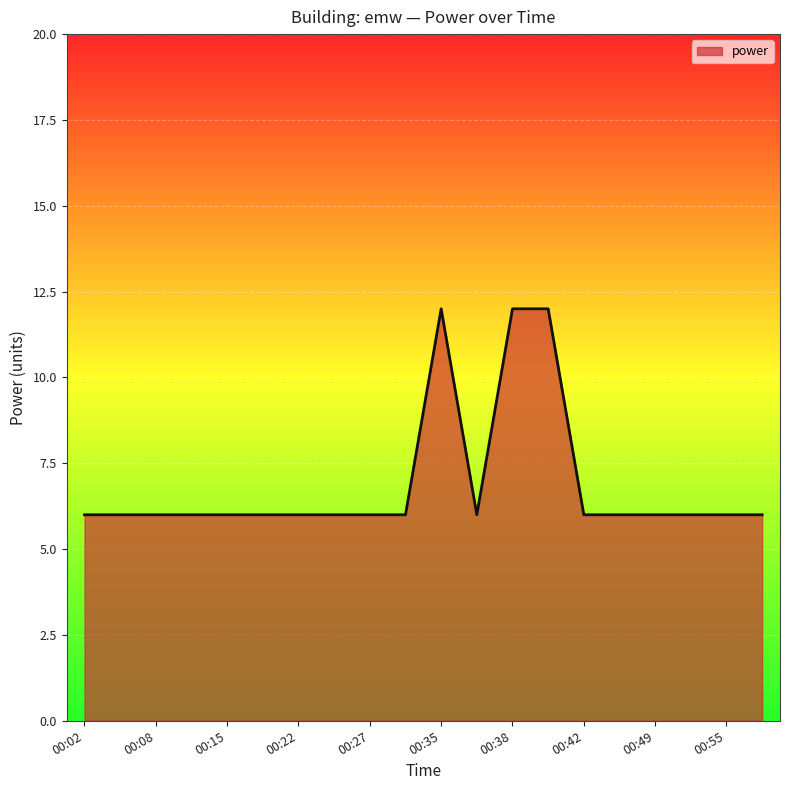

What is the maximum value shown in the chart?

12